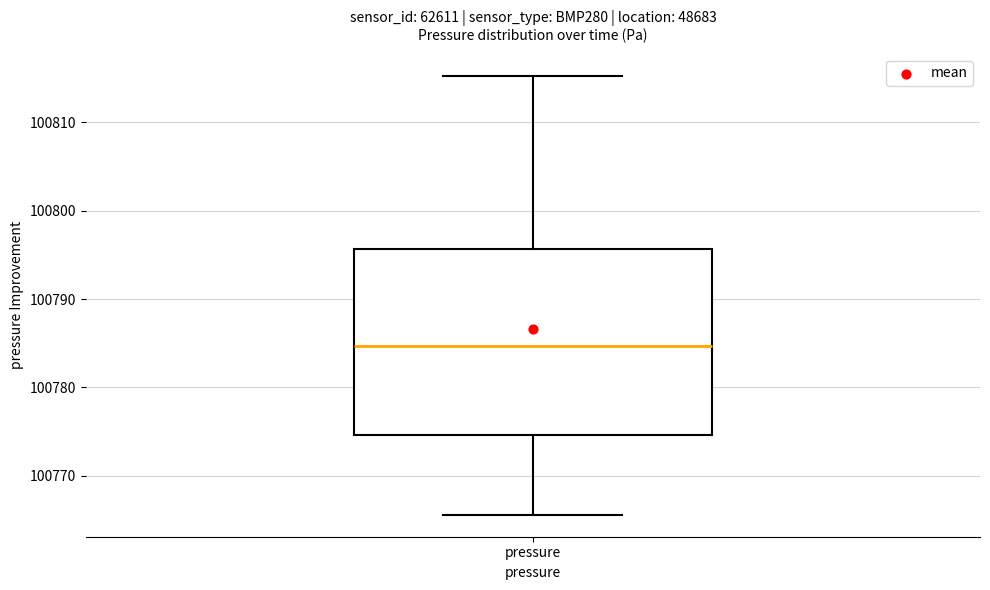

Transcribe this box plot: give where the median line is, the range the box spans, and where the two whiskers end, as read against the y-axis. The values are not printed on the chart, so give them approximately, as read against the axis.

median 100785, box 100775 to 100796, whiskers 100766 to 100815